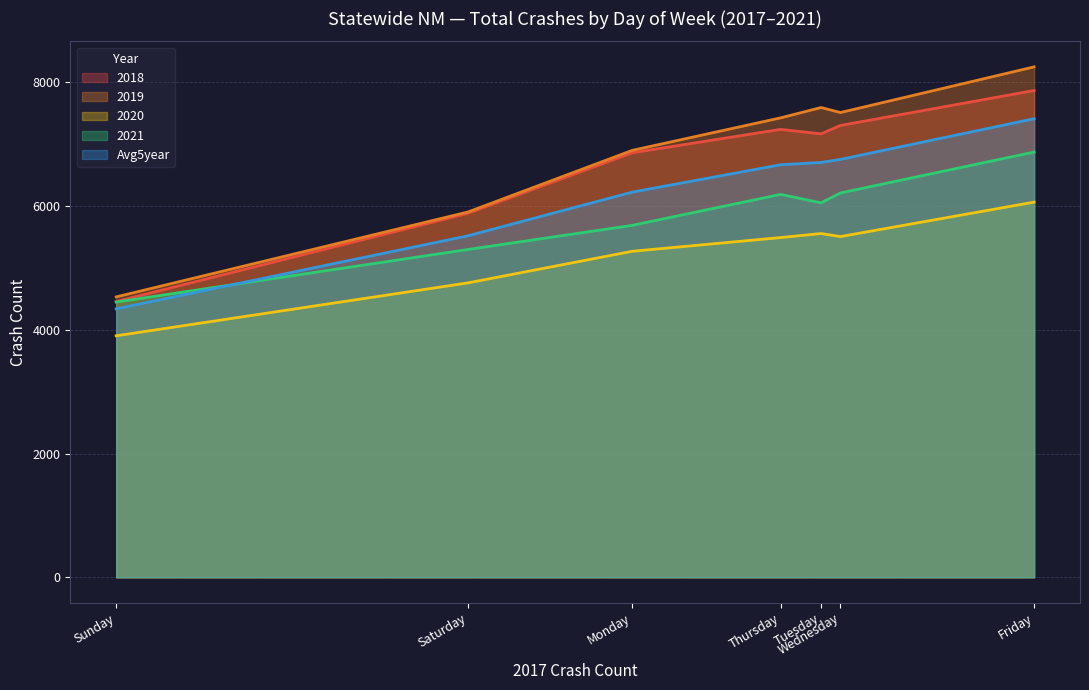

What is the minimum value shown in the chart?

3904